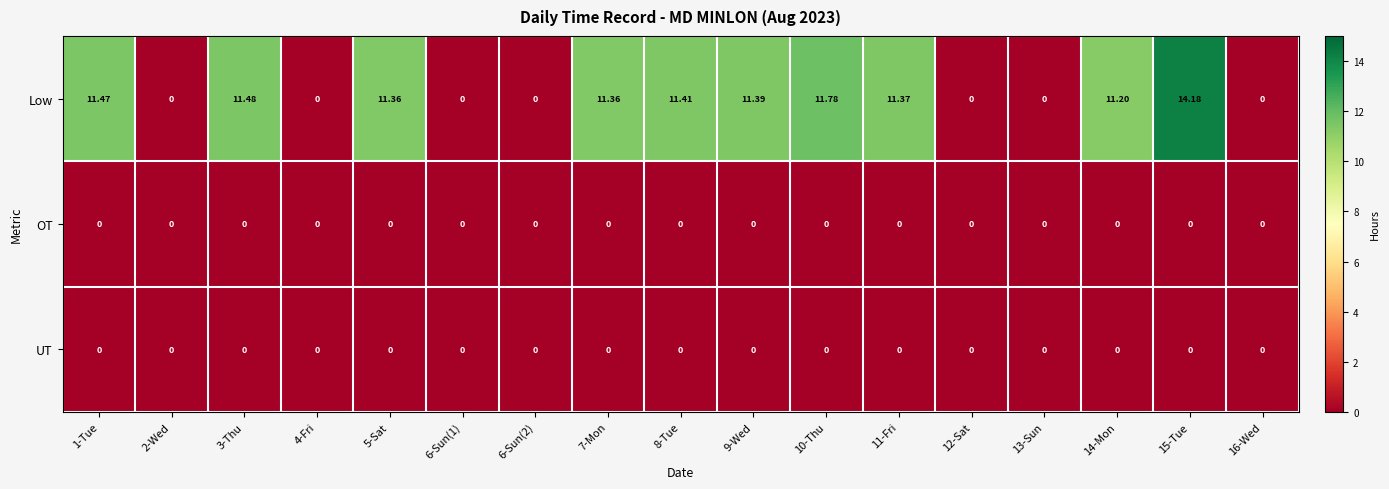

Which series has the largest total across all categories?

Low